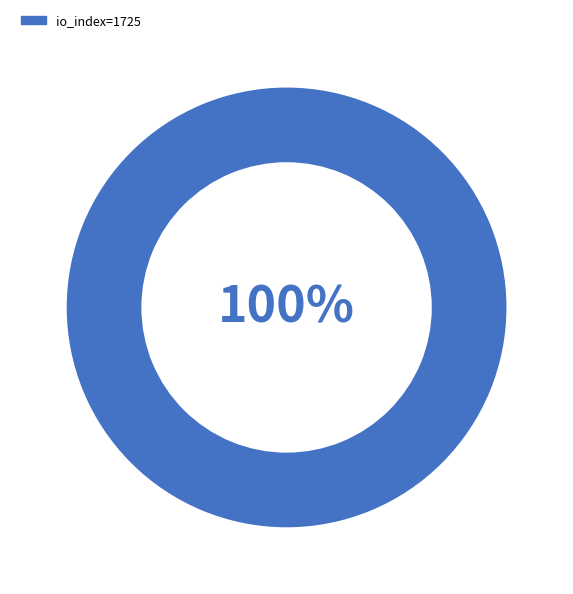

Which category accounts for the majority?

io_index=1725